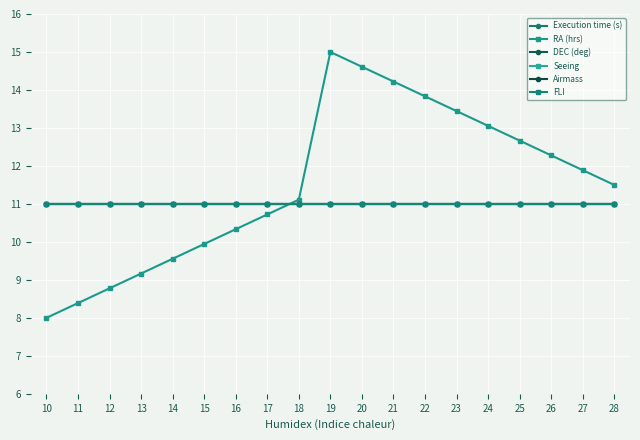

What is the total value across all series at 11?

63.4